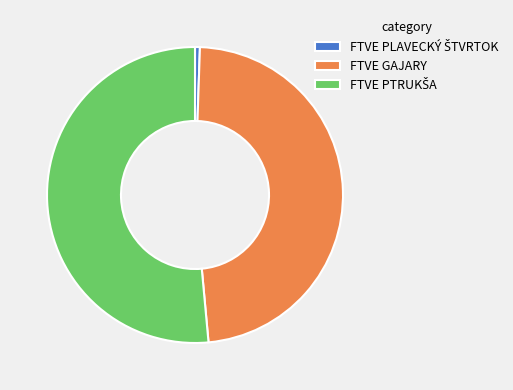

Does FTVE GAJARY represent more than half of the total?

No